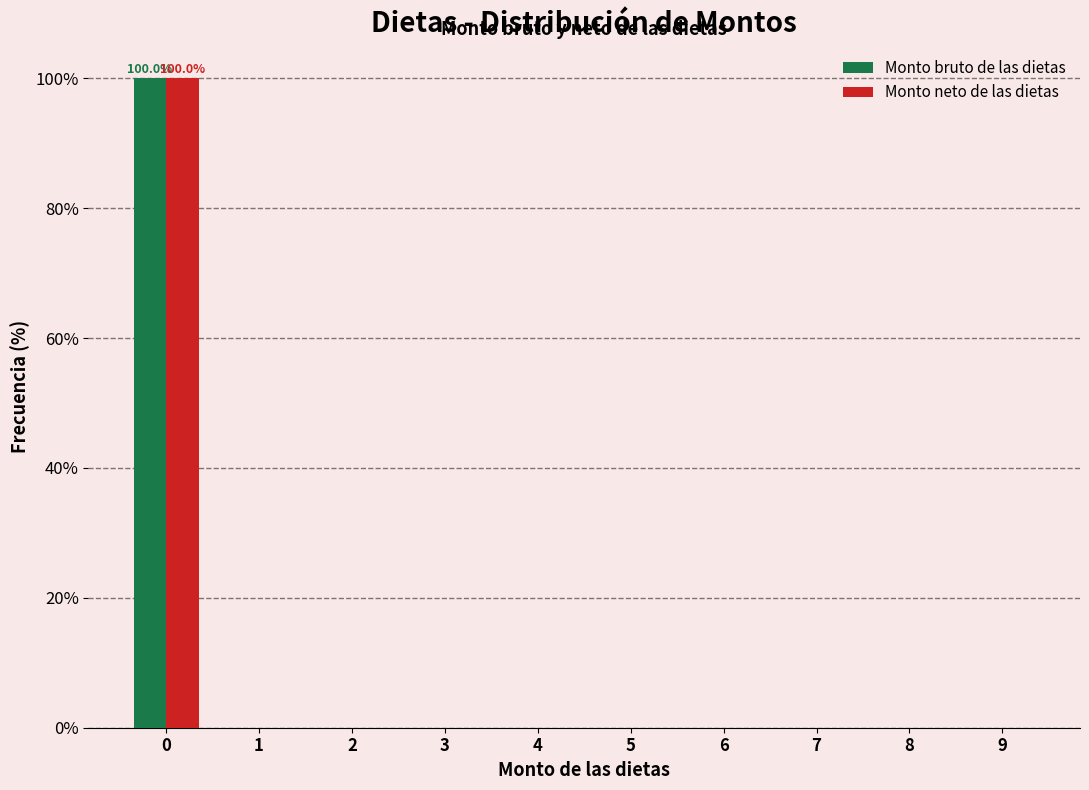

Reading left to right, list all the values displayed in this chart.

Monto bruto de las dietas: 0=100	1=0	2=0	3=0	4=0	5=0	6=0	7=0	8=0	9=0
Monto neto de las dietas: 0=100	1=0	2=0	3=0	4=0	5=0	6=0	7=0	8=0	9=0